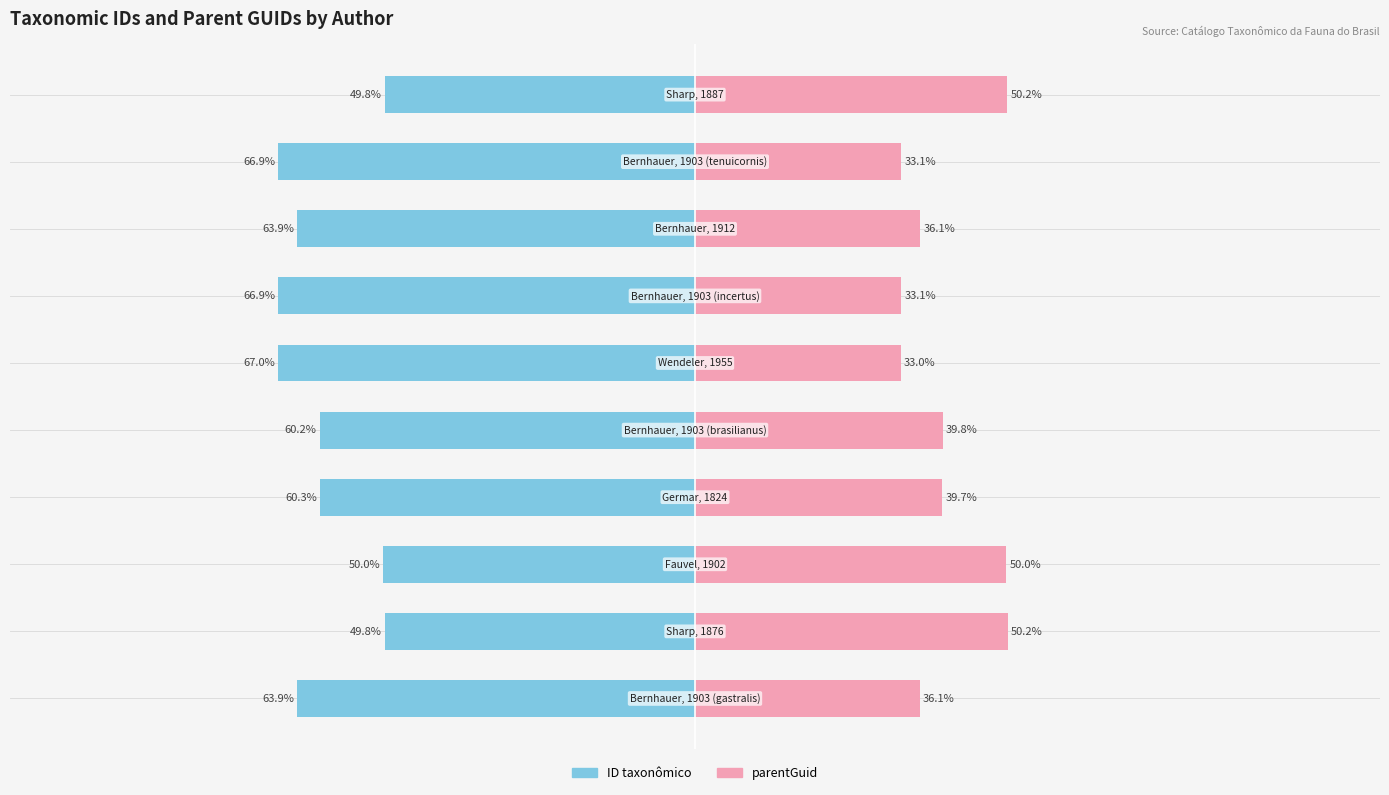

At how many categories does at least one series exceed 23?

10